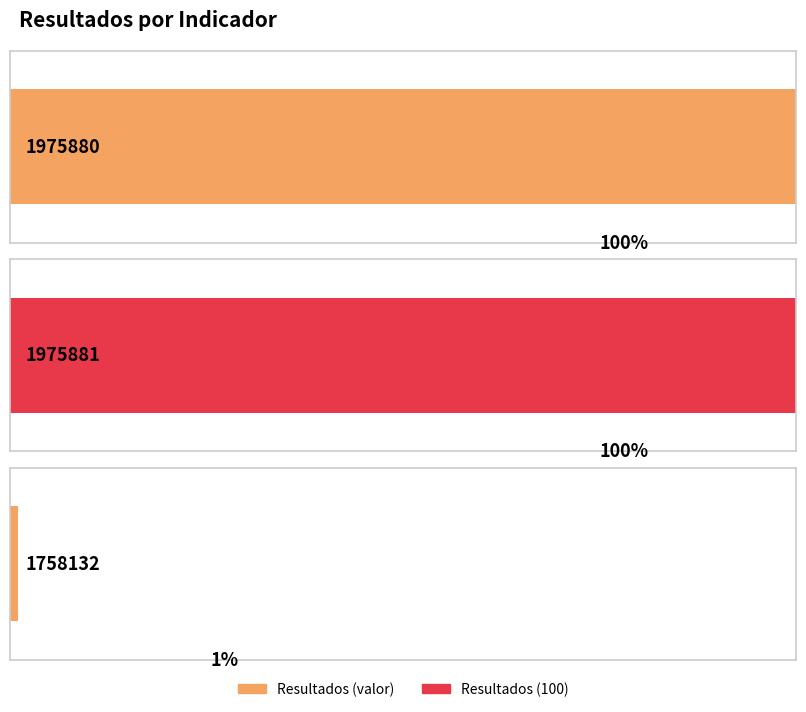

Which category has the lowest value across all series?

1758132